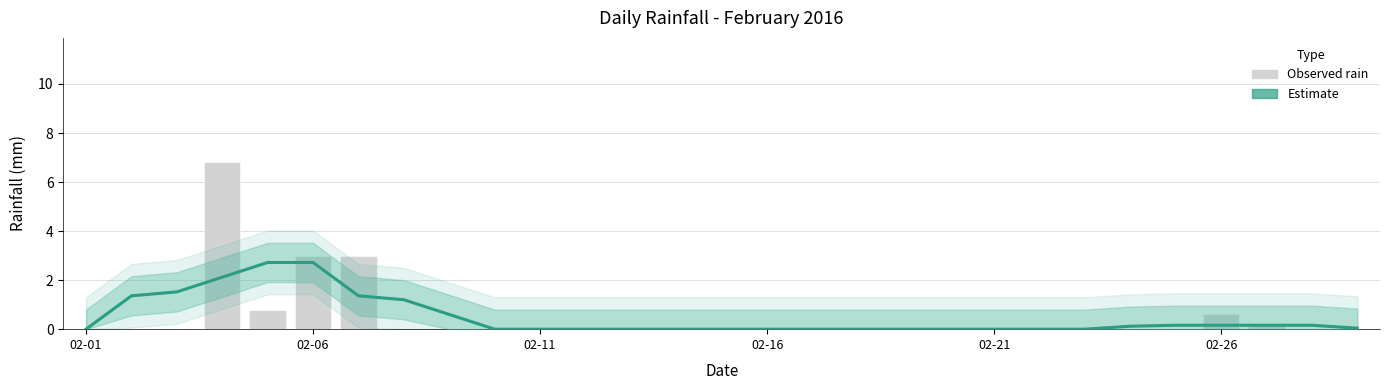

Is the value of rain at 20 greater than the value of Estimate at 26?

No